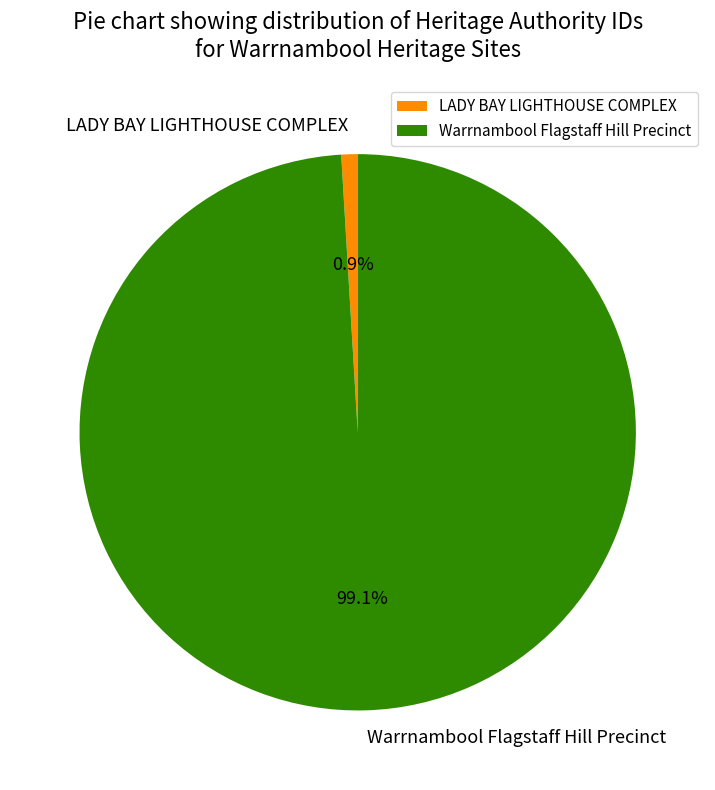

How many segments does this pie chart have?

2